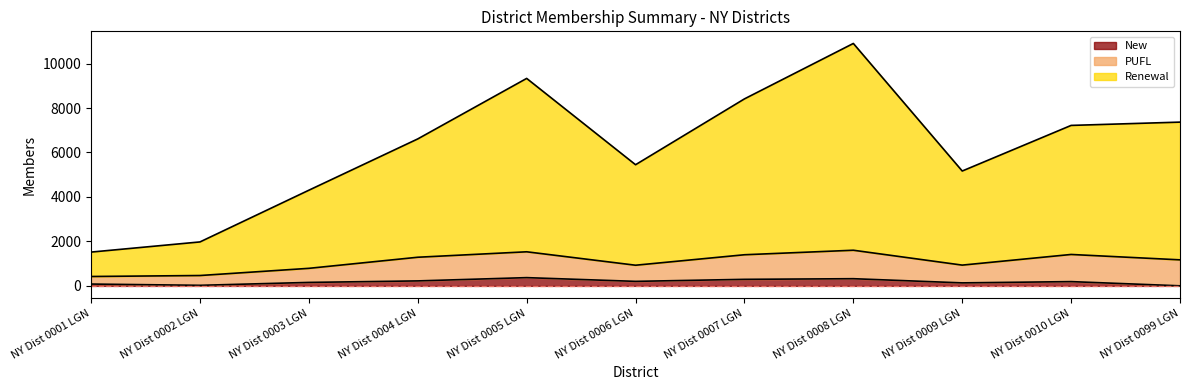

At which category is the sum across all series the highest?

NY Dist 0008 LGN